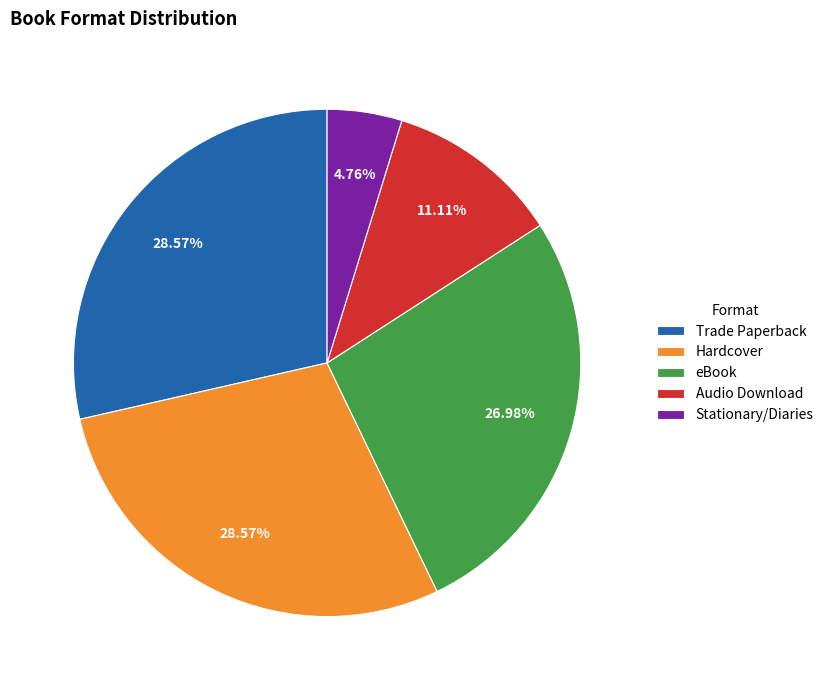

Which has a higher value, Stationary/Diaries or Audio Download?

Audio Download